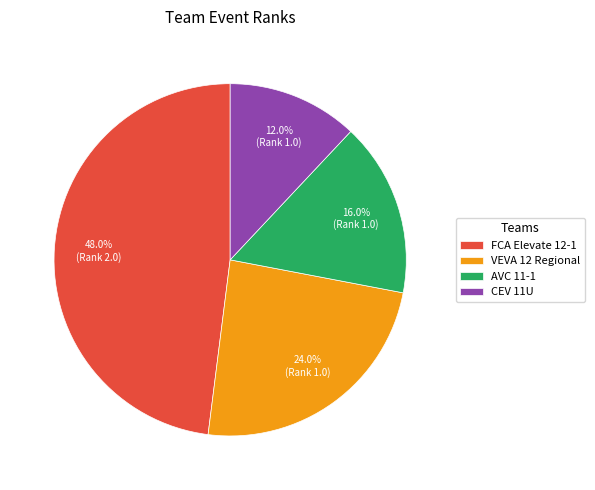

To the nearest percent, what percentage of the pie is CEV 11U?

12%